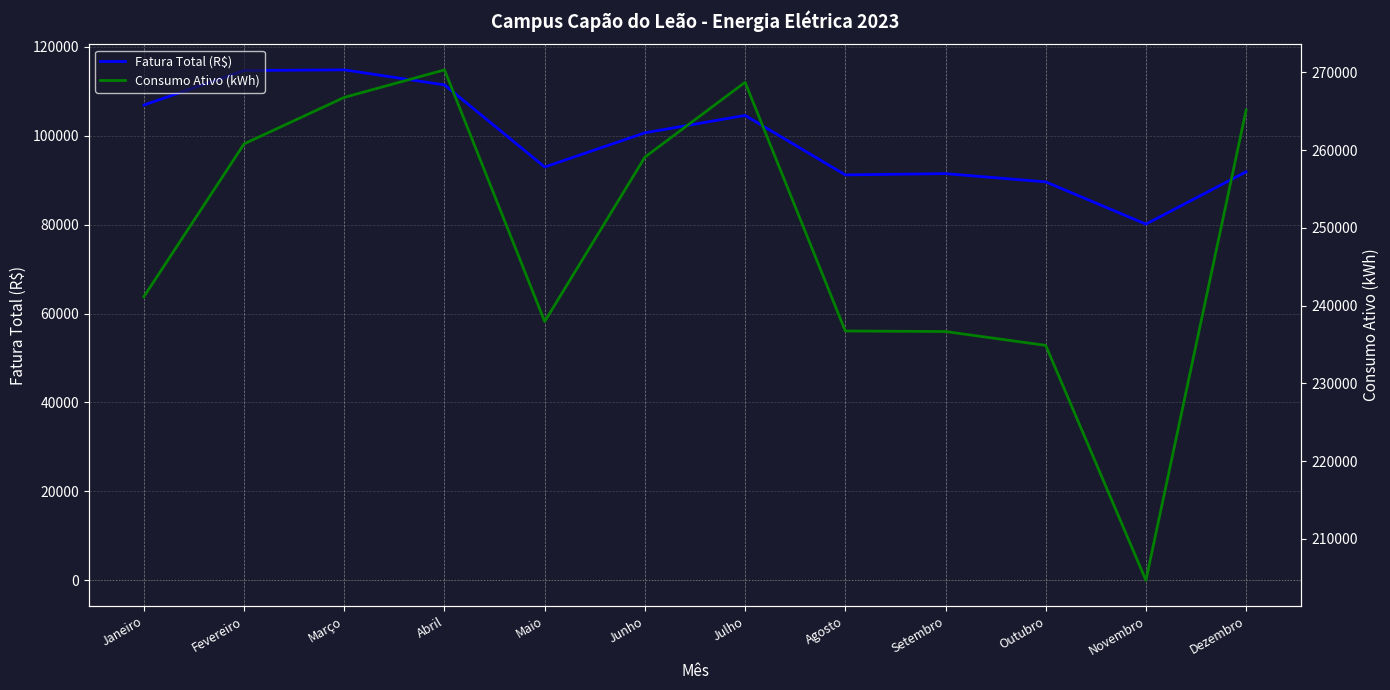

List the series in order of their peak value, highest first.

Consumo Ativo (kWh), Fatura Total (R$)